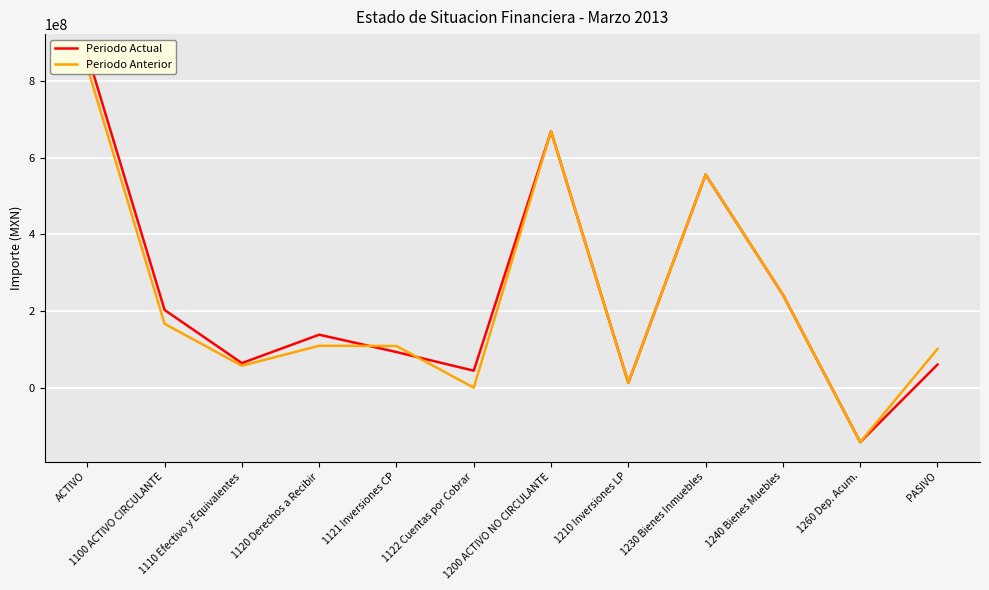

What is the maximum value for Periodo Anterior?

836295007.2